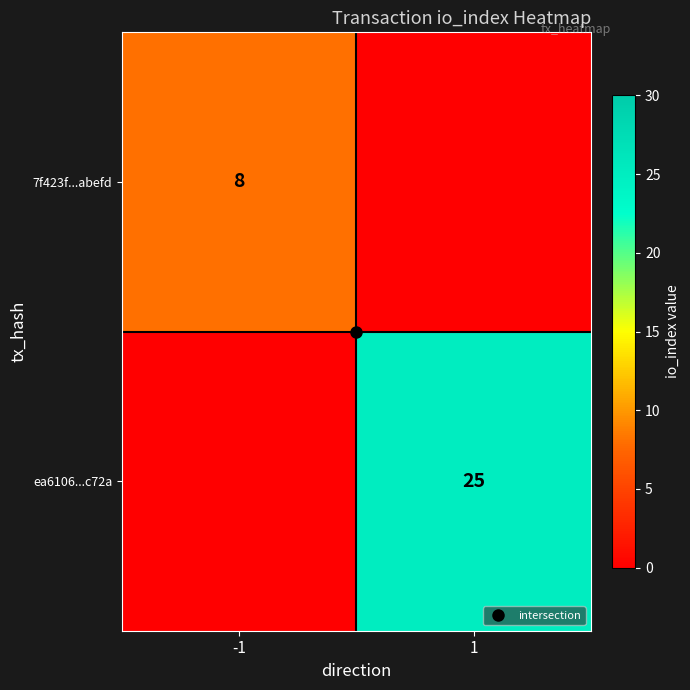

Which series has the largest total across all categories?

ea6106...c72a